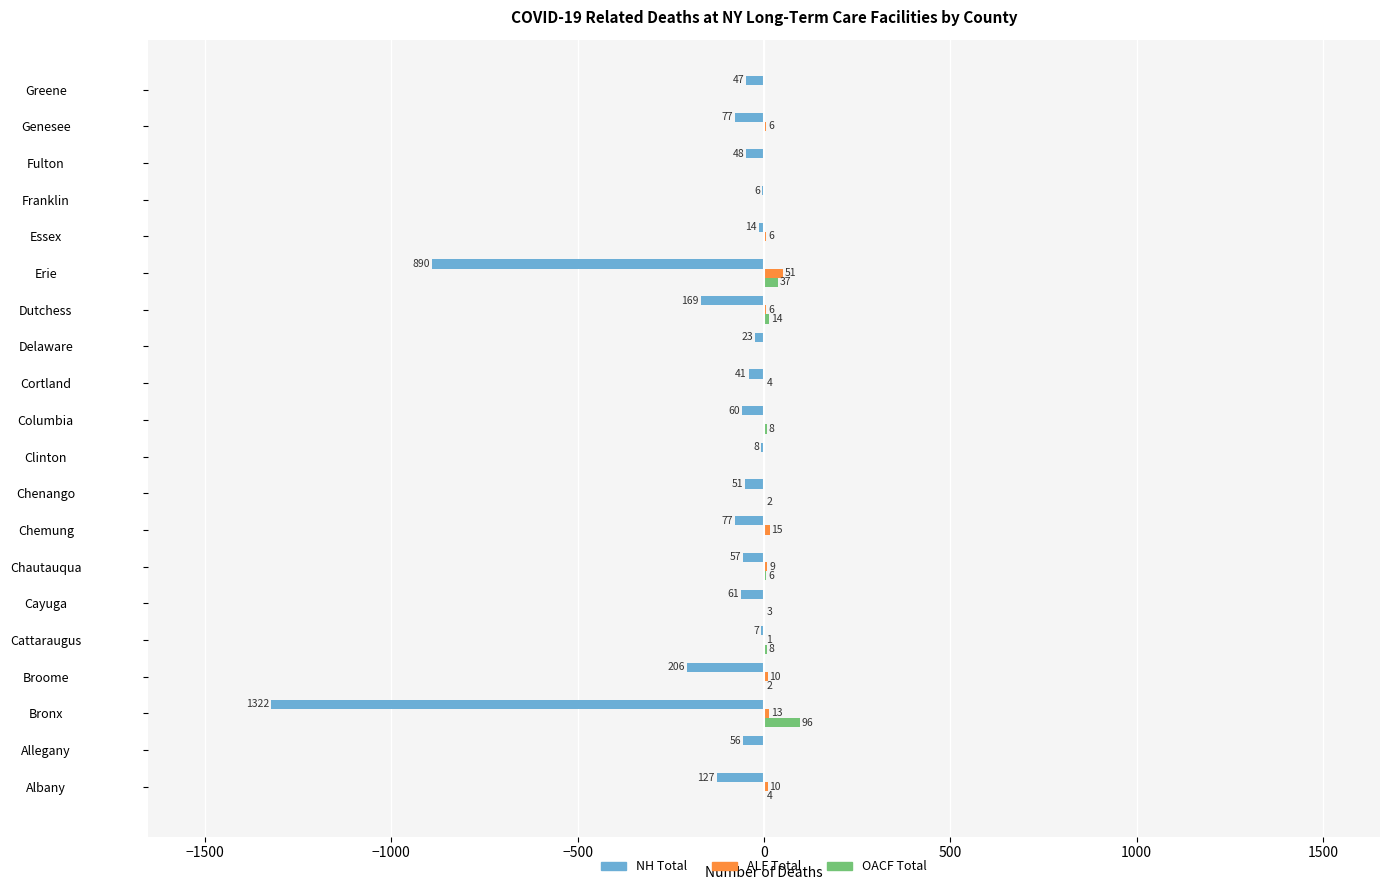

What value does the NH Total series have at Bronx, to the nearest 50?

-1300